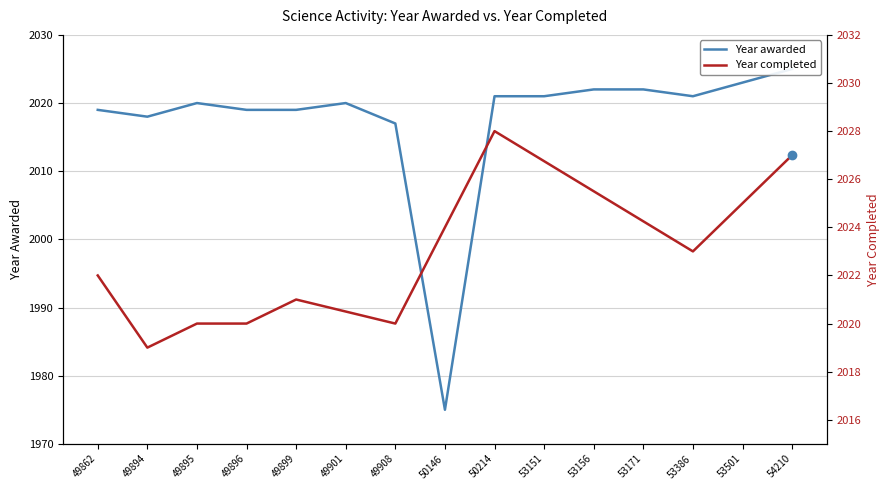

True or false: the data shows 2020 at 49895.

True